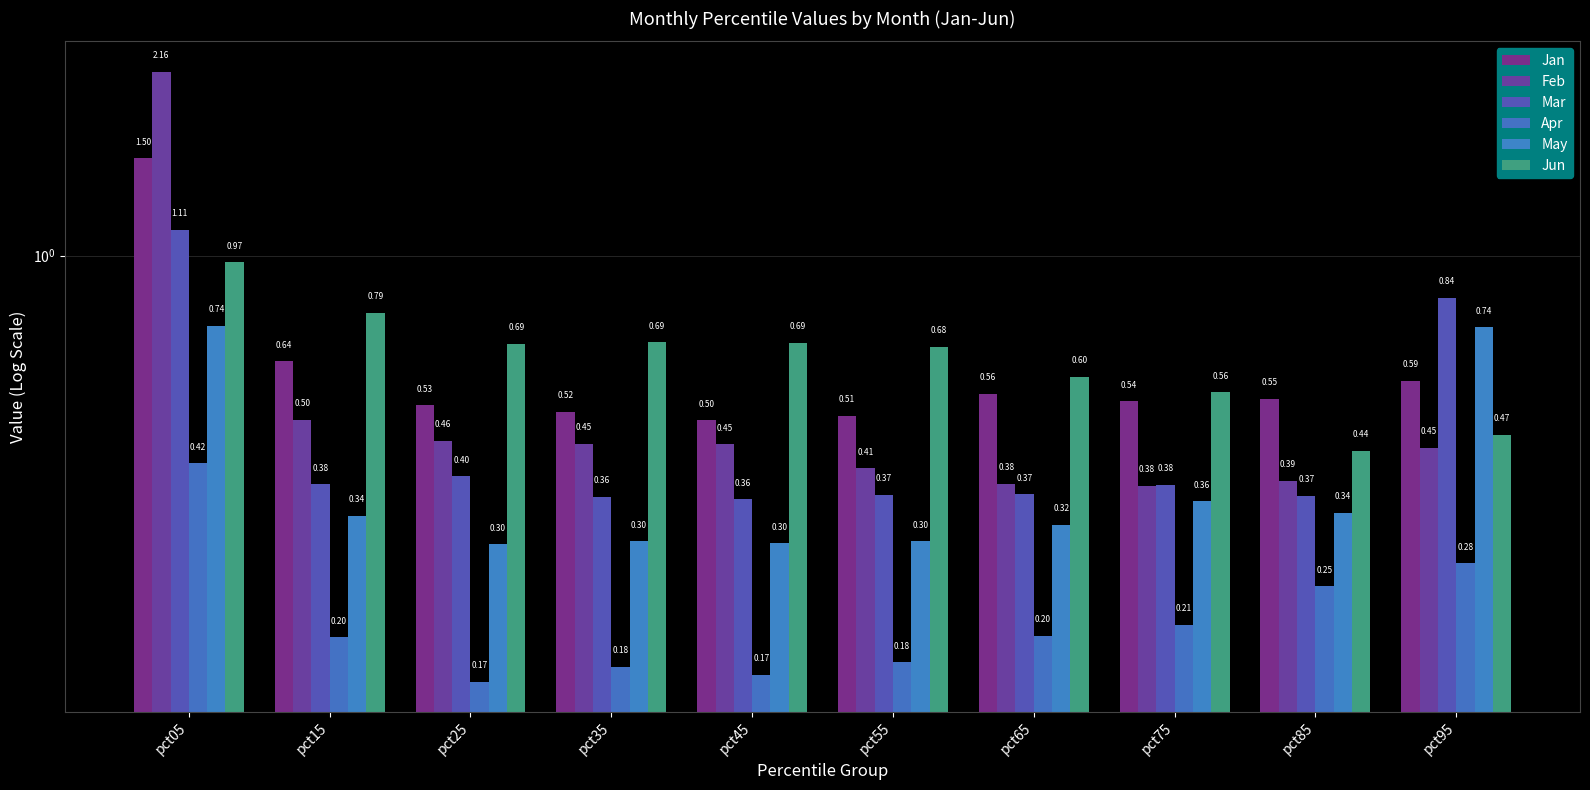

What is the sum of all Apr values?

2.3